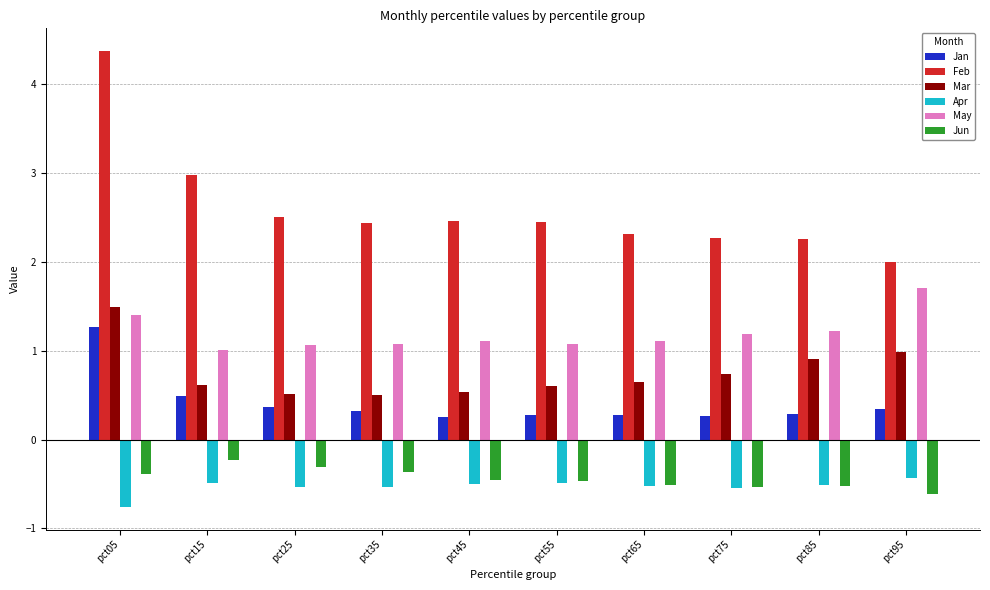

What are all the series names shown in the legend?

Jan, Feb, Mar, Apr, May, Jun